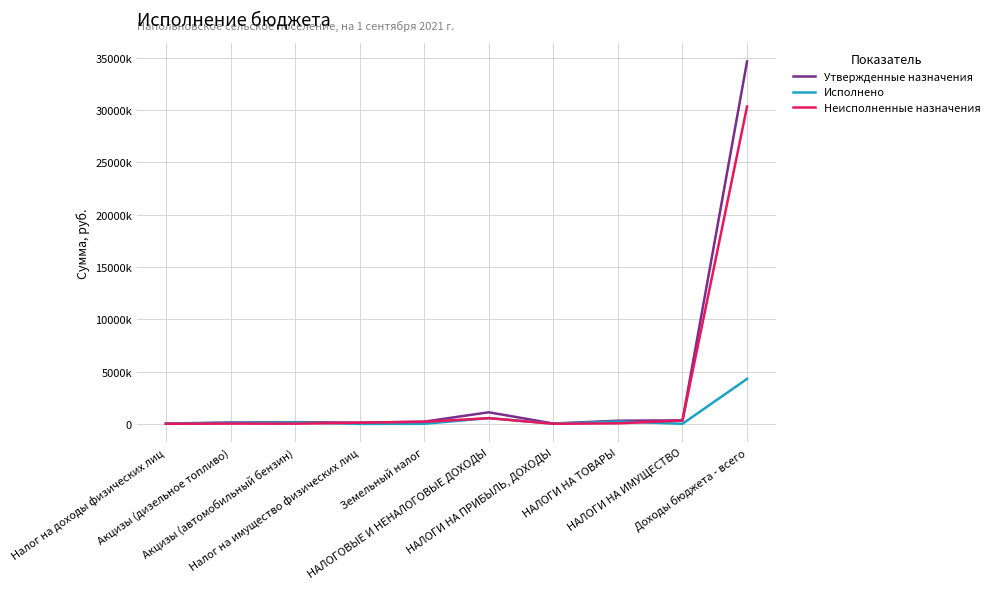

True or false: Неисполненные назначения and Утвержденные назначения intersect in this chart.

False